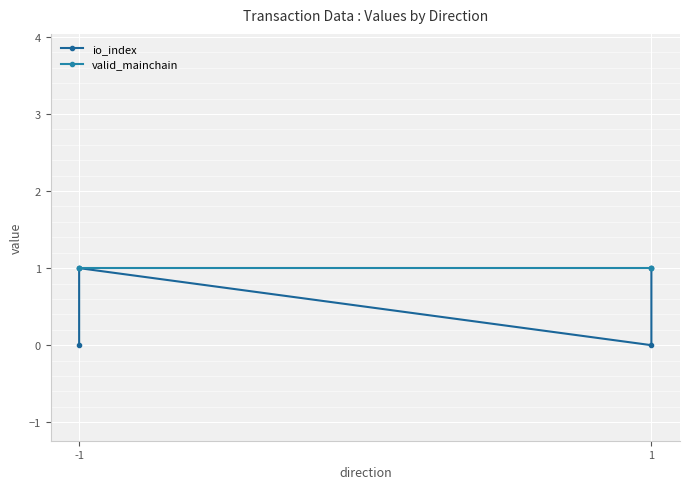

Which series has the largest total across all categories?

valid_mainchain